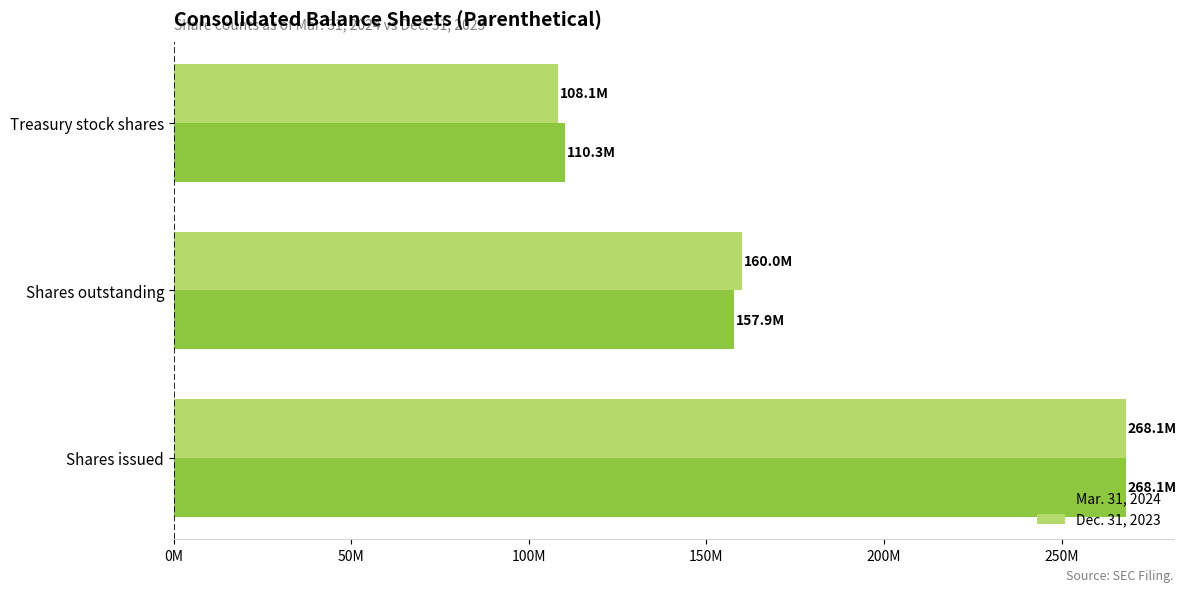

Reading left to right, list all the values displayed in this chart.

Mar. 31, 2024: 268142204	157878760	110263444
Dec. 31, 2023: 268112991	160018100	108094891